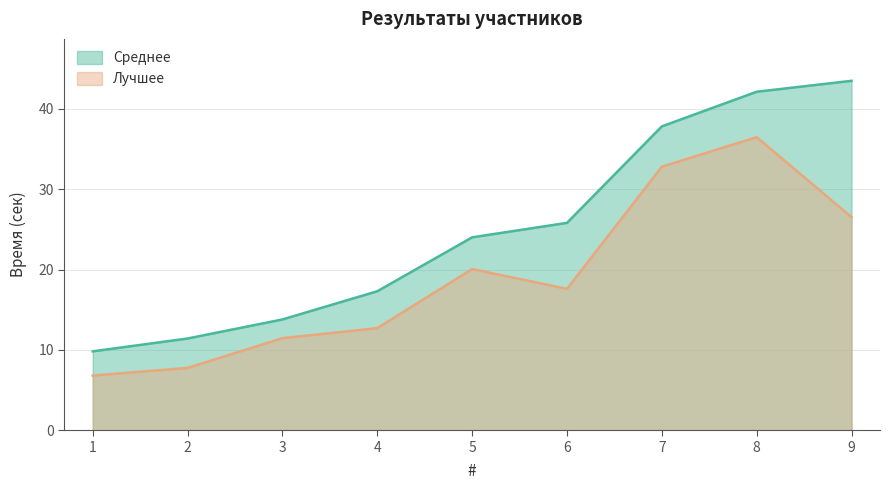

How many lines are shown in the chart?

2